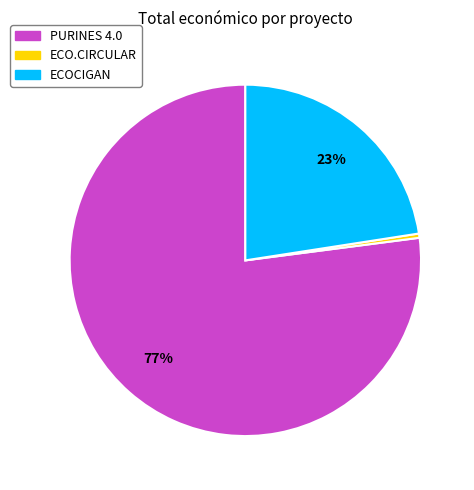

How many slices are in this pie chart?

3